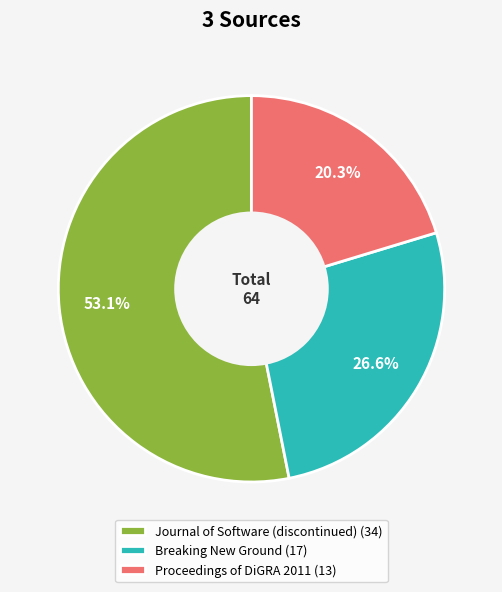

True or false: Journal of Software (discontinued) accounts for 53% of the total.

True